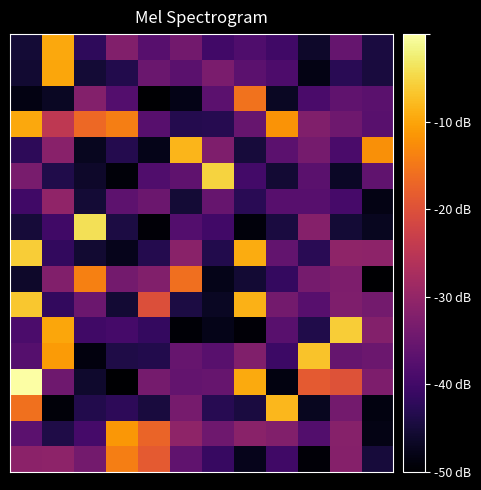

How many data points does each series have?

12